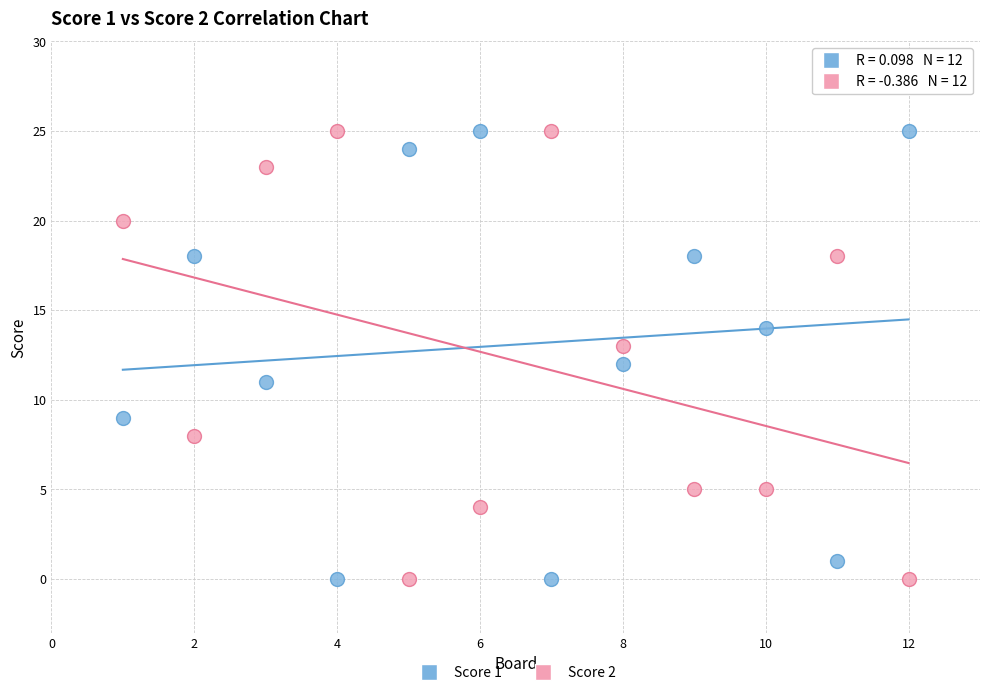

What are all the series names shown in the legend?

Score 1, Score 2